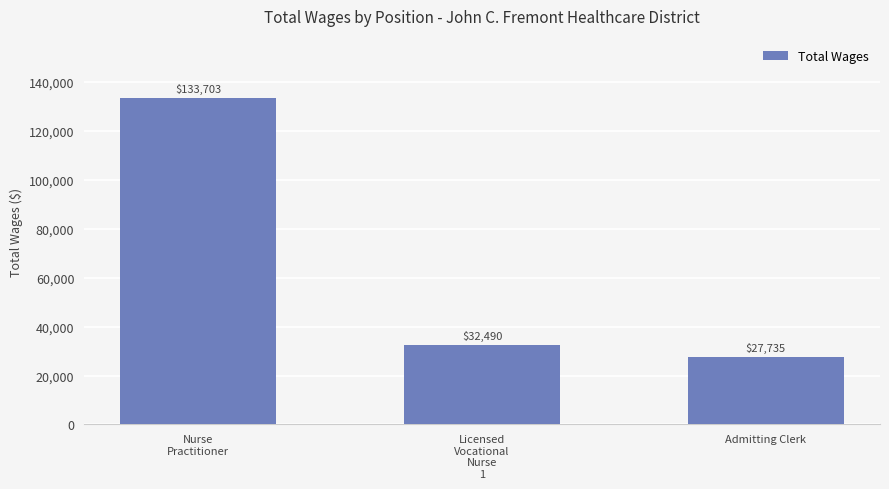

List the labels in order of value, smallest first.

Admitting Clerk, Licensed
Vocational
Nurse
1, Nurse
Practitioner